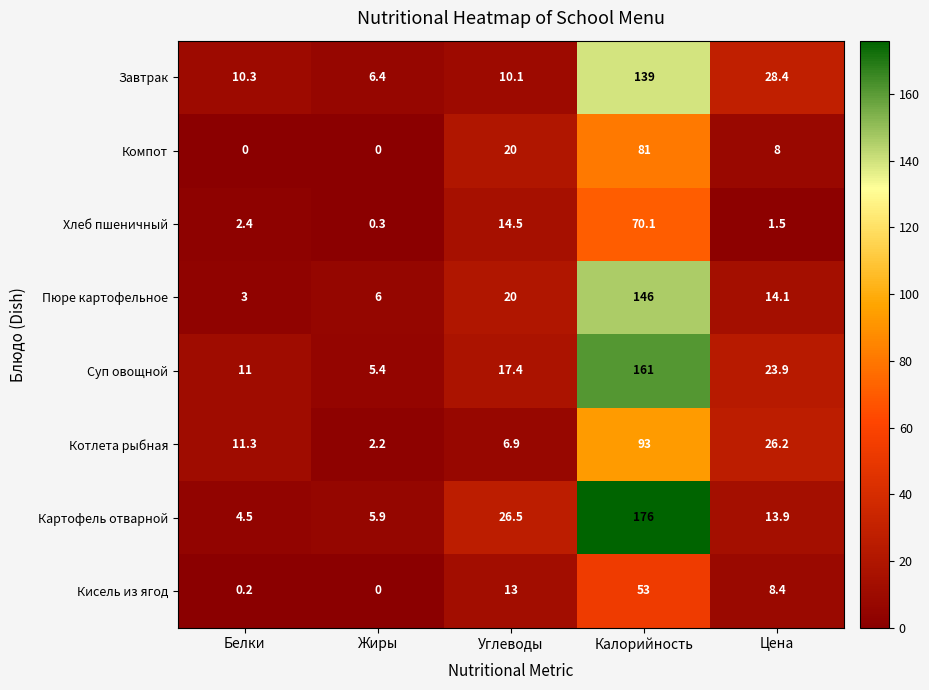

The Суп овощной series shows 161.0 at Калорийность. True or false?

True